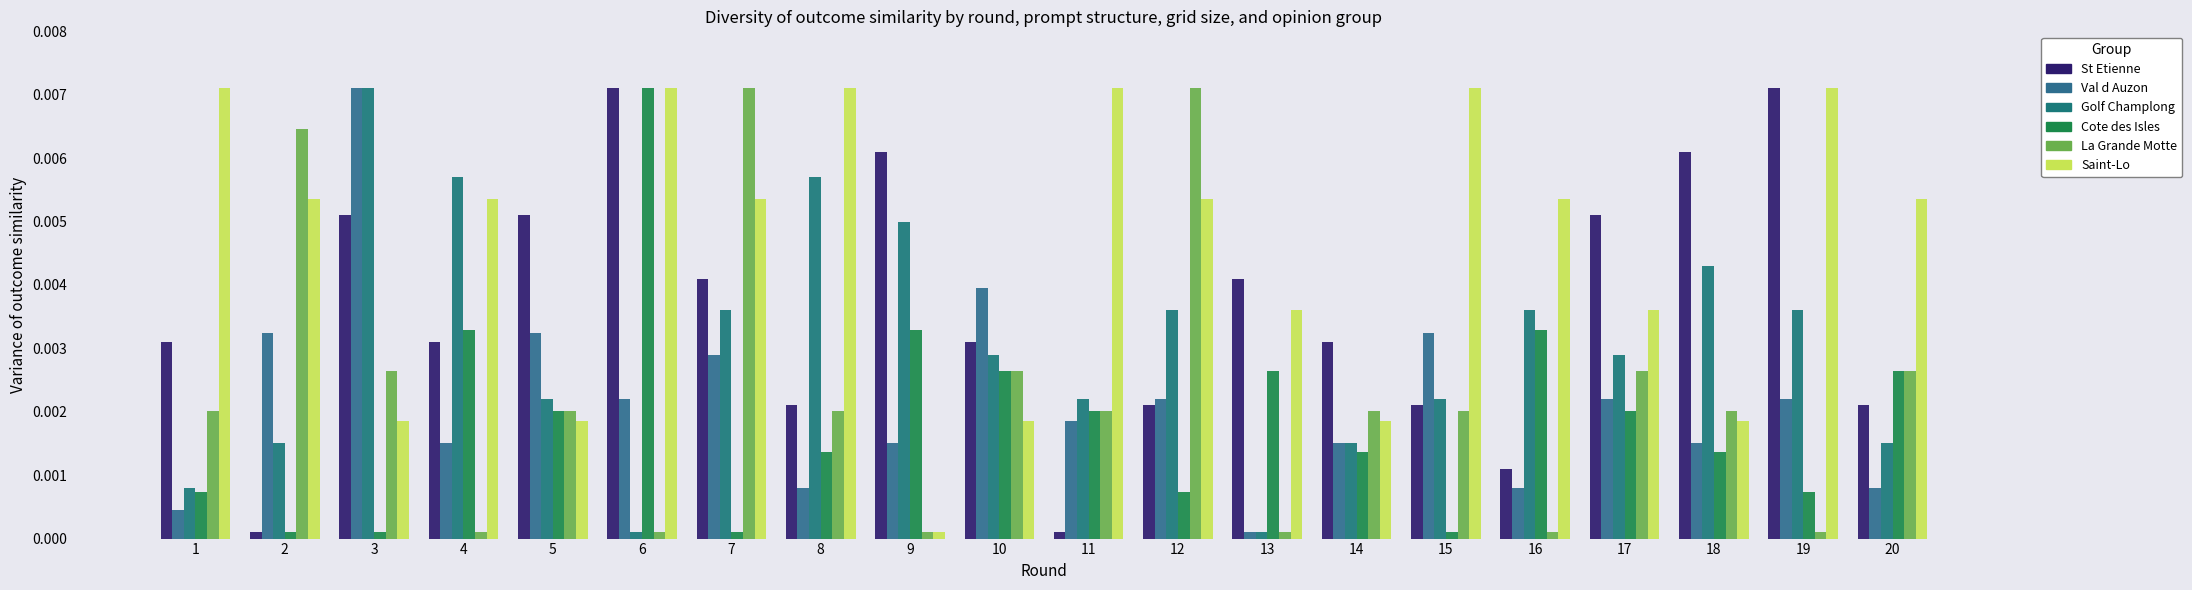

How many groups of bars are there?

20